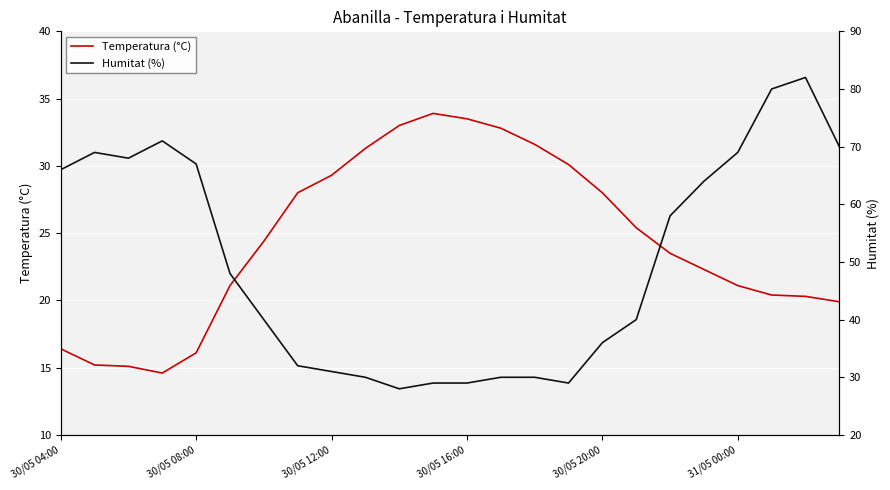

What are all the series names shown in the legend?

Temperatura (°C), Humitat (%)